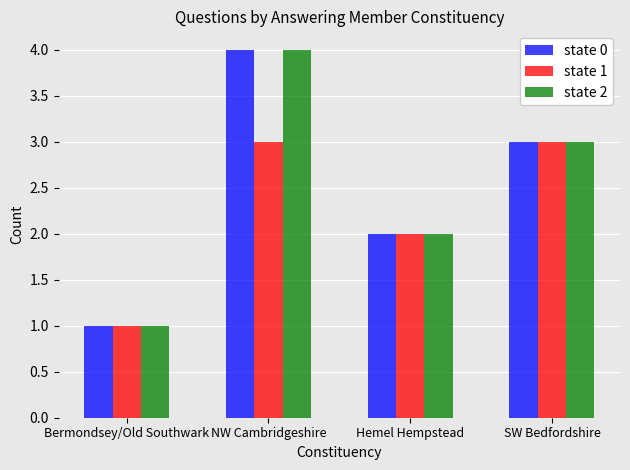

The state 2 series shows 1 at Bermondsey/Old Southwark. True or false?

True